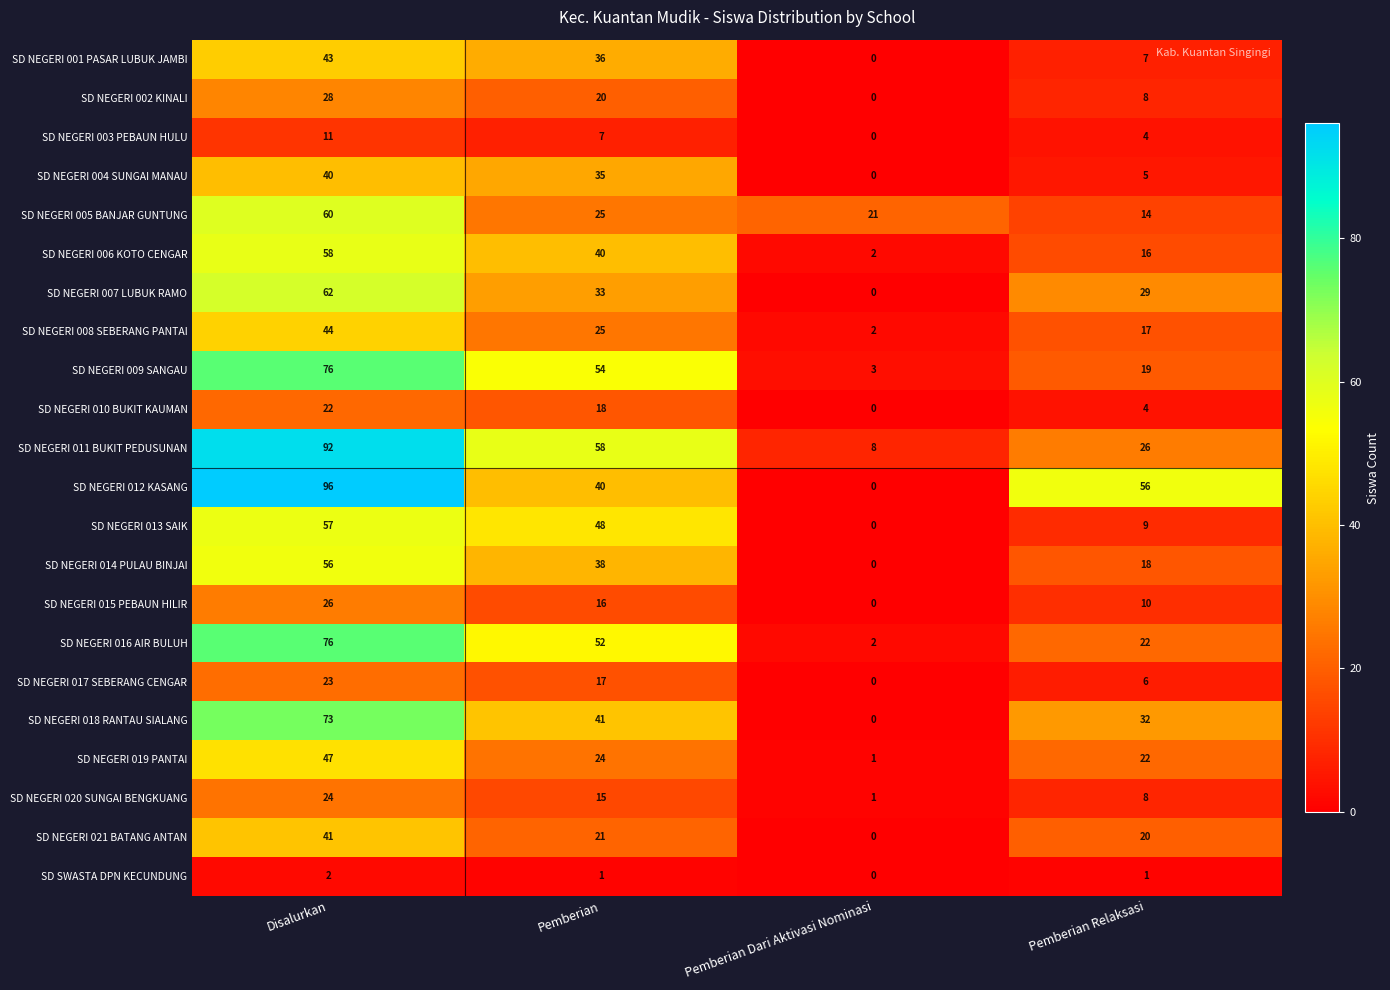

Between Pemberian and Pemberian Dari Aktivasi Nominasi, which series saw the biggest shift?

SD NEGERI 009 SANGAU